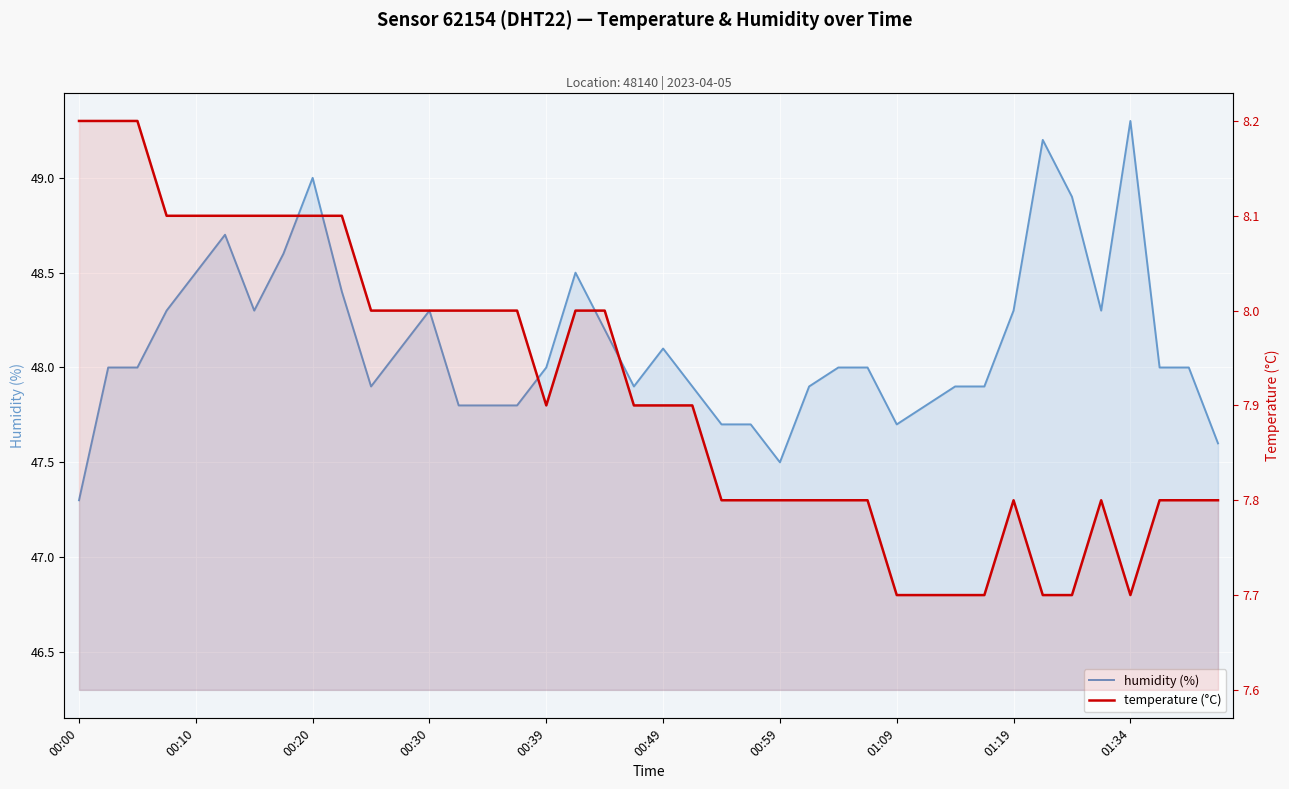

How many lines are shown in the chart?

2